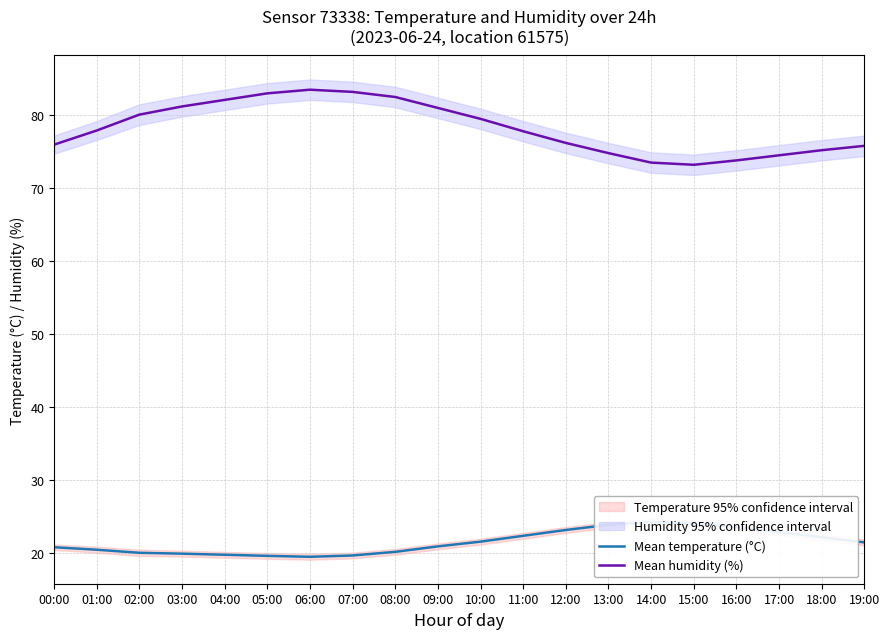

At 05:00, list the series in order from smallest to largest.

Mean temperature (°C), Mean humidity (%)